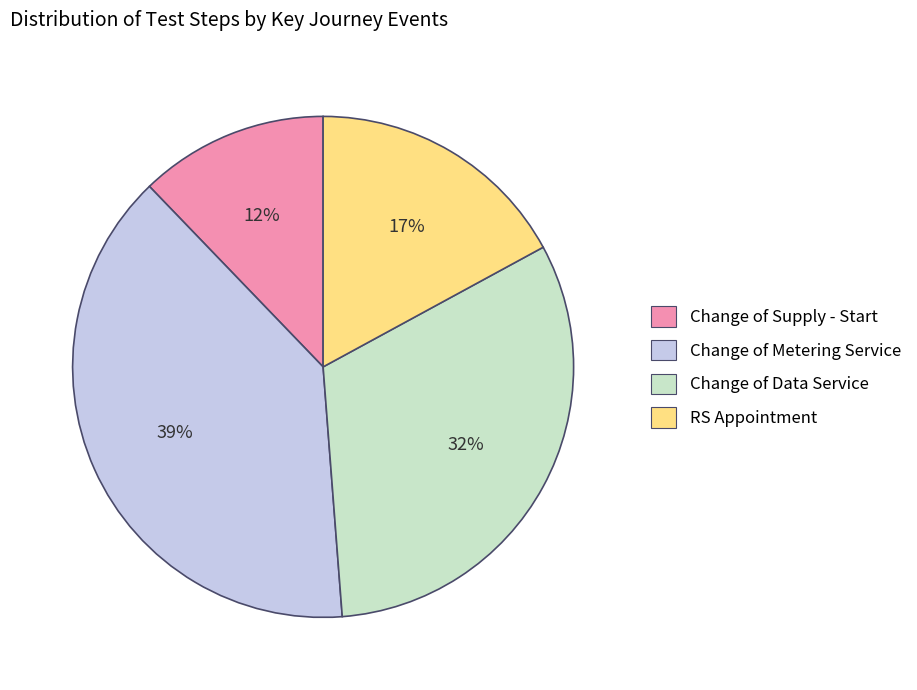

To the nearest percent, what is the difference between the RS Appointment and Change of Metering Service slice percentages?

22%